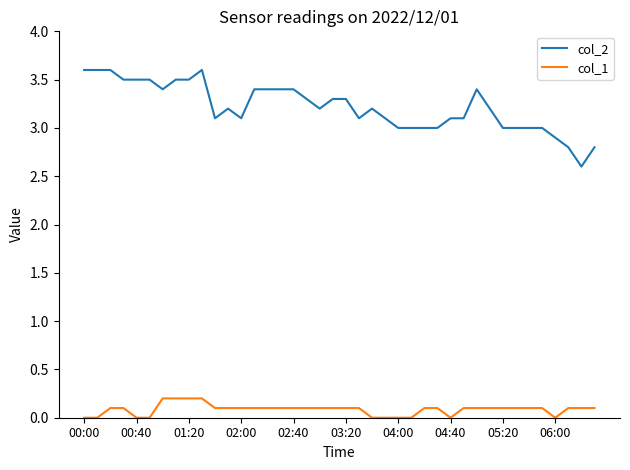

True or false: col_2 and col_1 cross at least once.

False